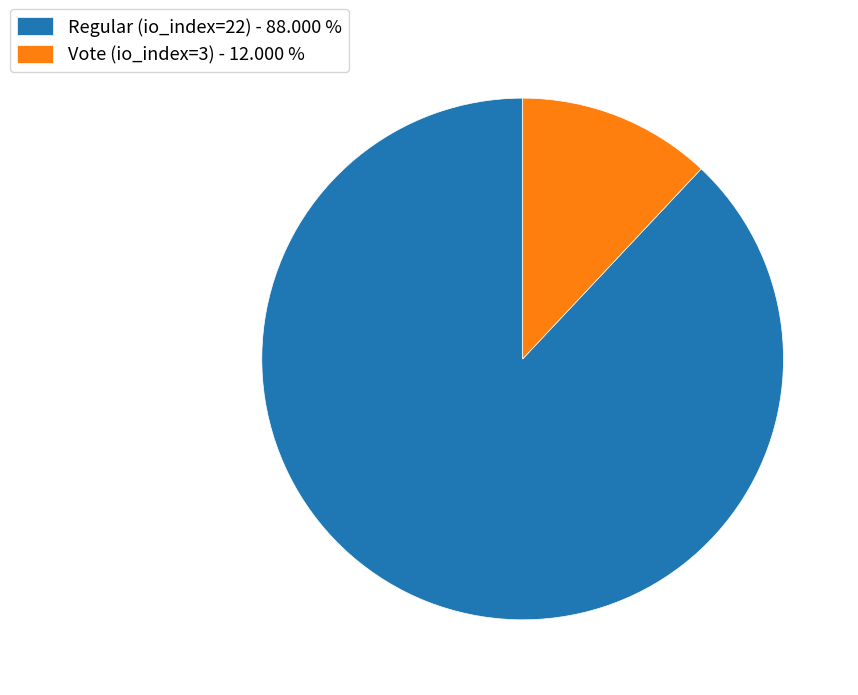

Which slice is the smallest?

Vote (io_index=3)